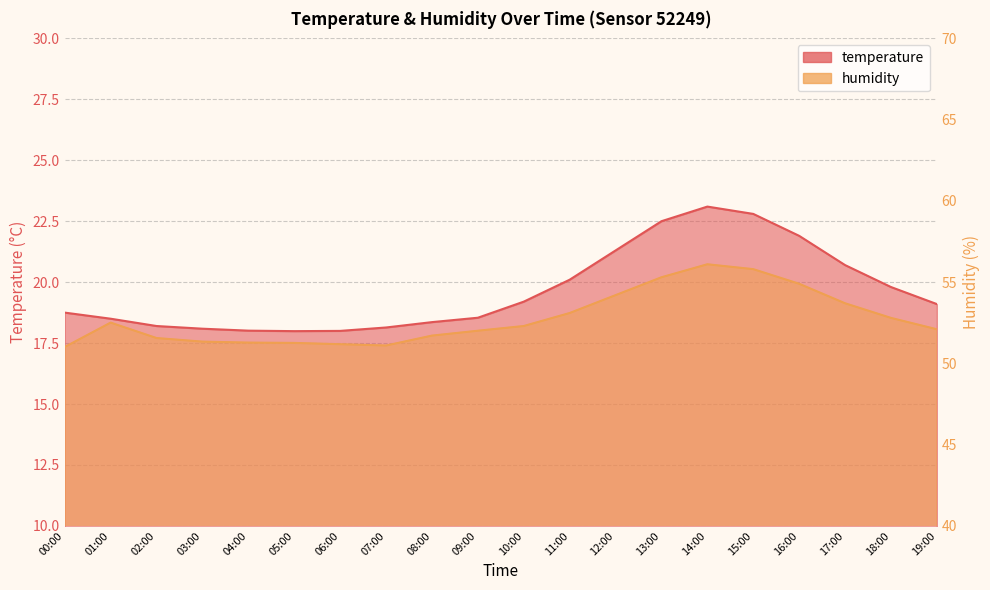

At 02:00, list the series in order from smallest to largest.

temperature, humidity